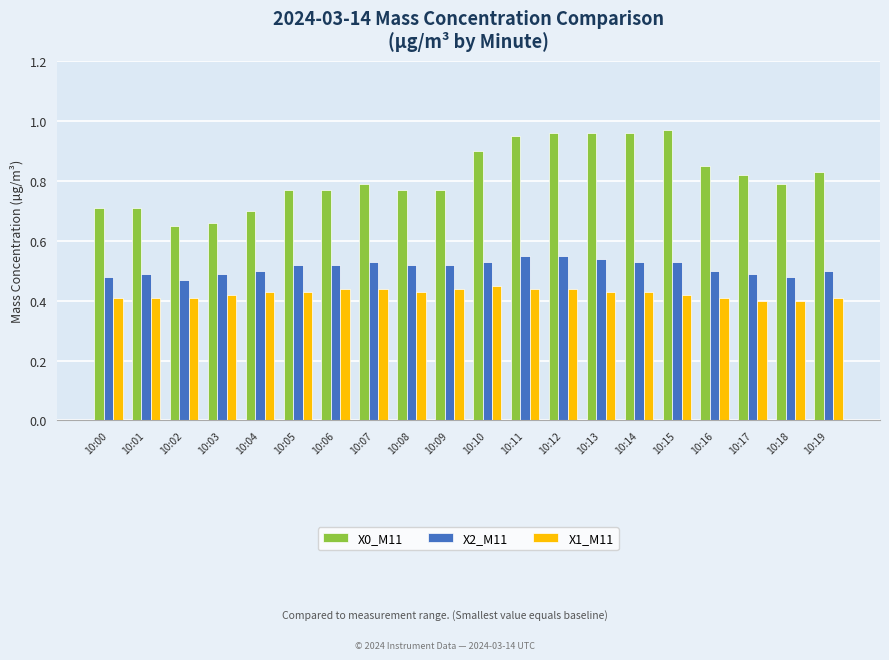

List the series in order of their peak value, highest first.

X0_M11, X2_M11, X1_M11